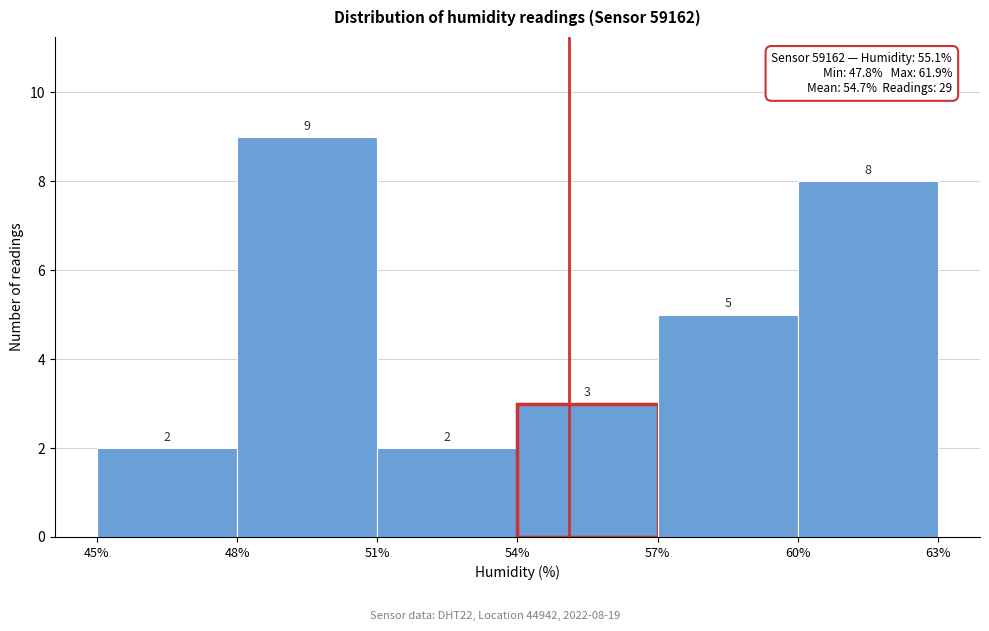

Over which range of the x-axis is the bar tallest?

48% to 51%